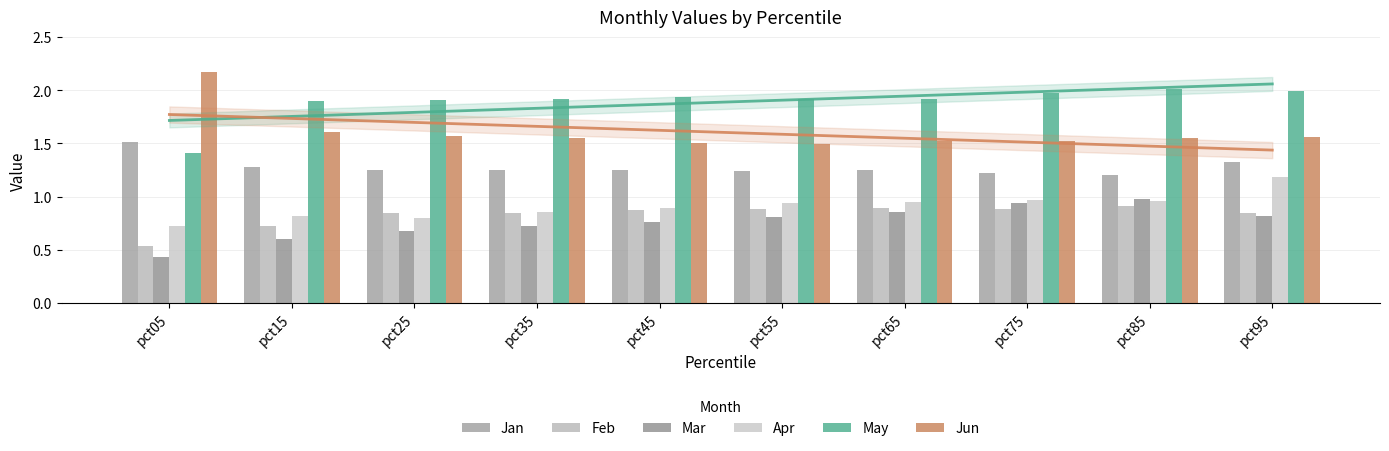

Rank the series by their maximum value, from lowest to highest.

Feb, Mar, Apr, Jan, May, Jun